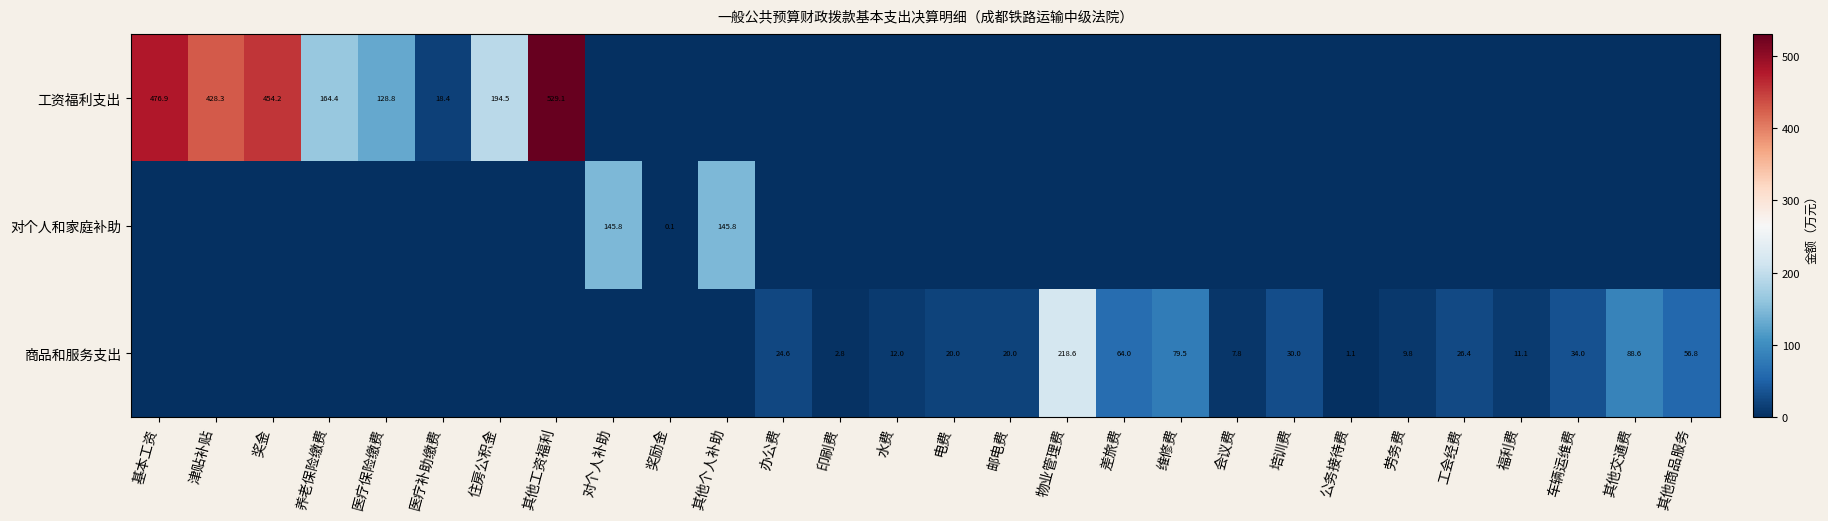

At which category does the chart reach its peak across all series?

其他工资福利